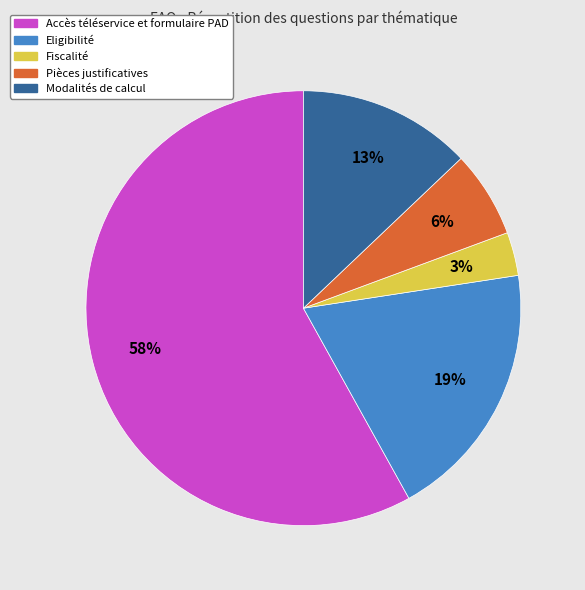

Approximately how many times larger is the value at Modalités de calcul compared to Eligibilité?

0.7